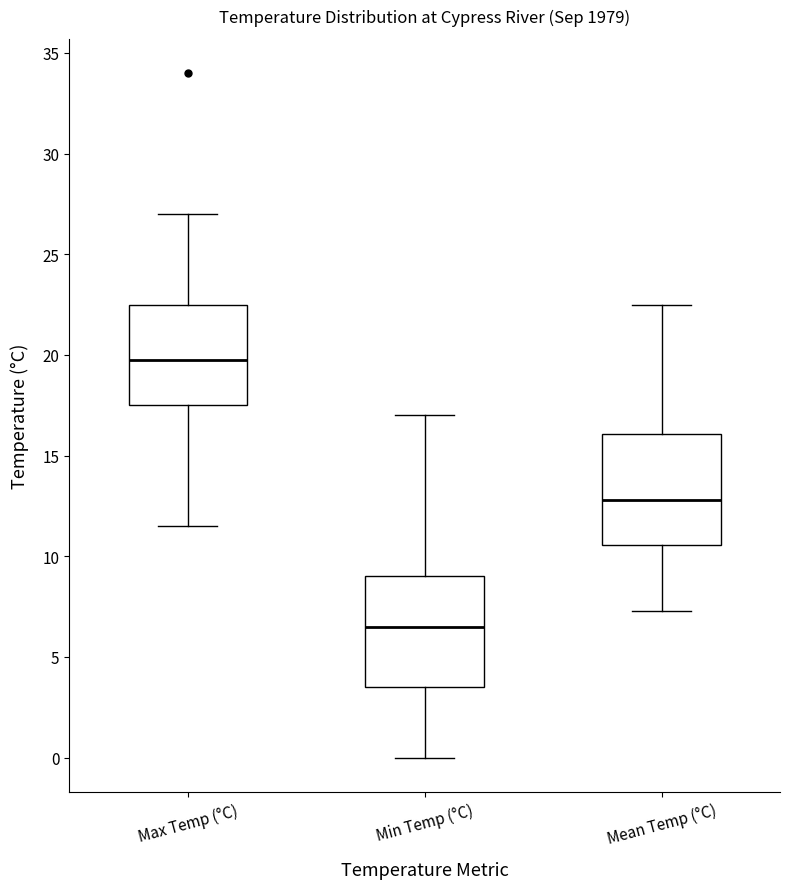

Which box's median line is the lowest?

Min Temp (°C)